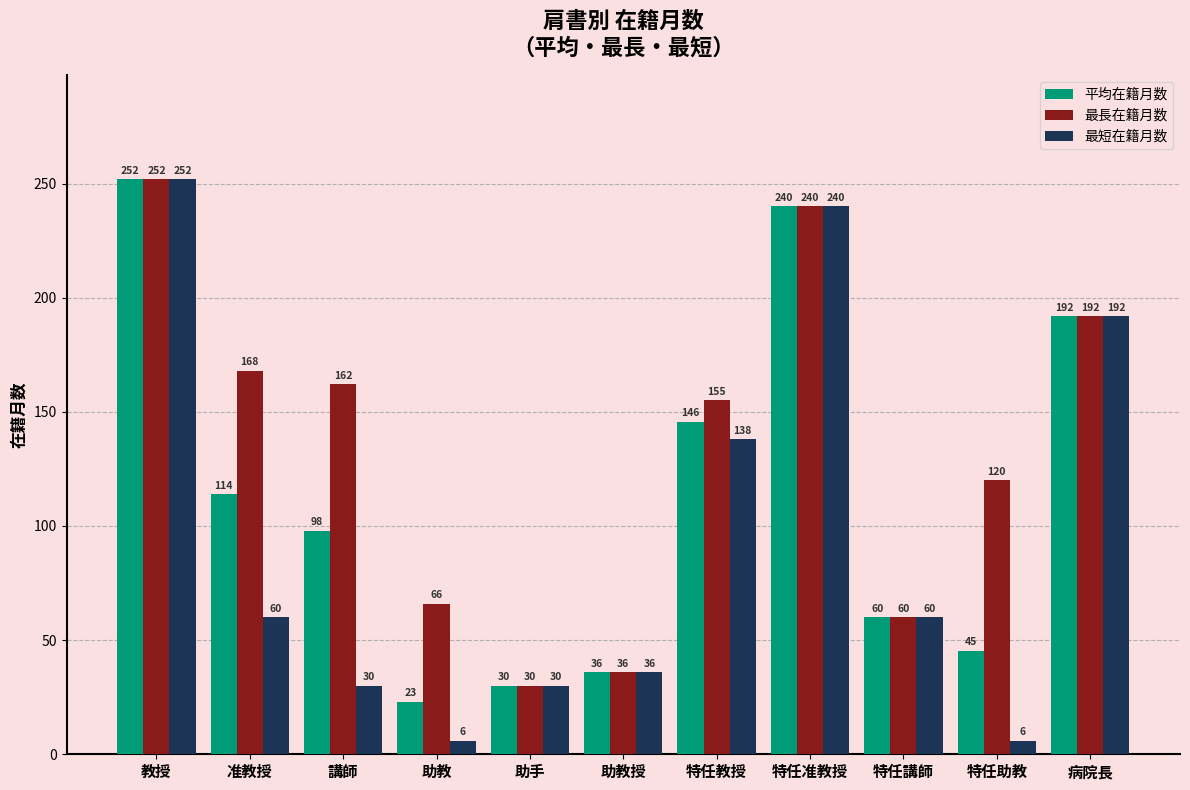

Between 准教授 and 特任助教, which series saw the biggest shift?

平均在籍月数